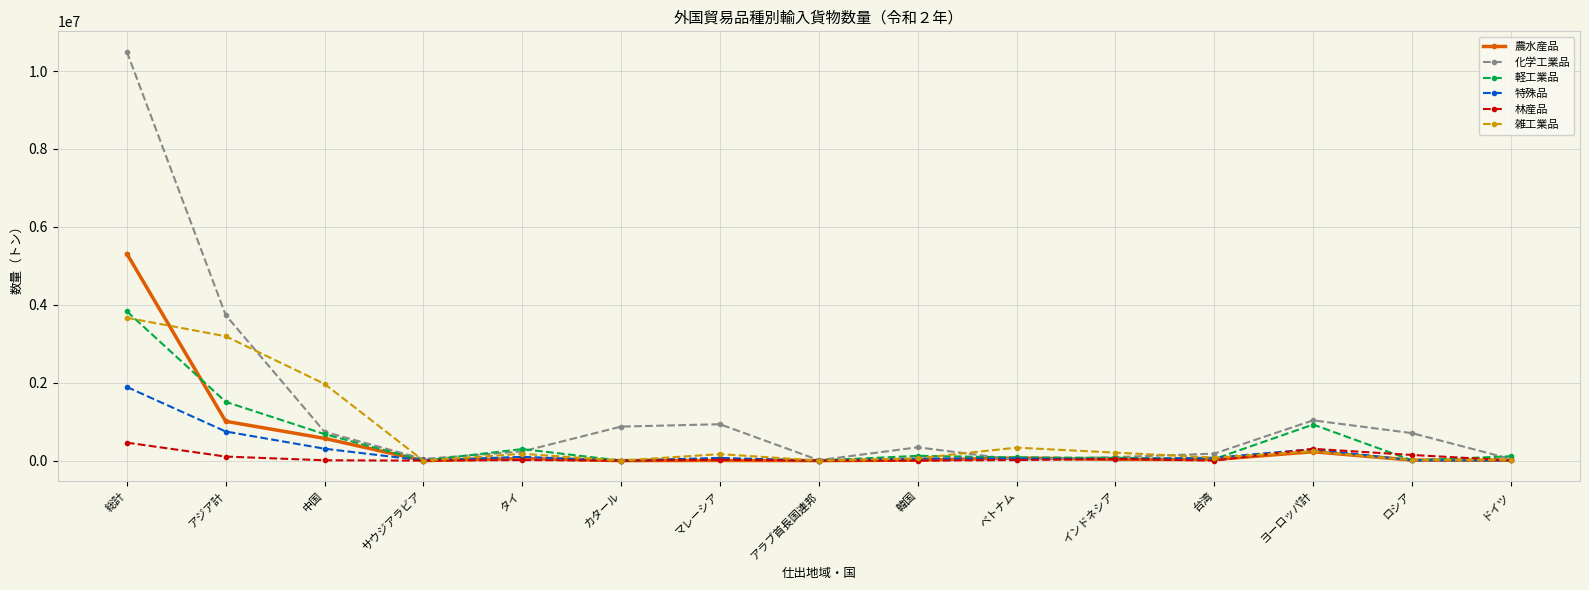

At which category does the chart reach its peak across all series?

総計